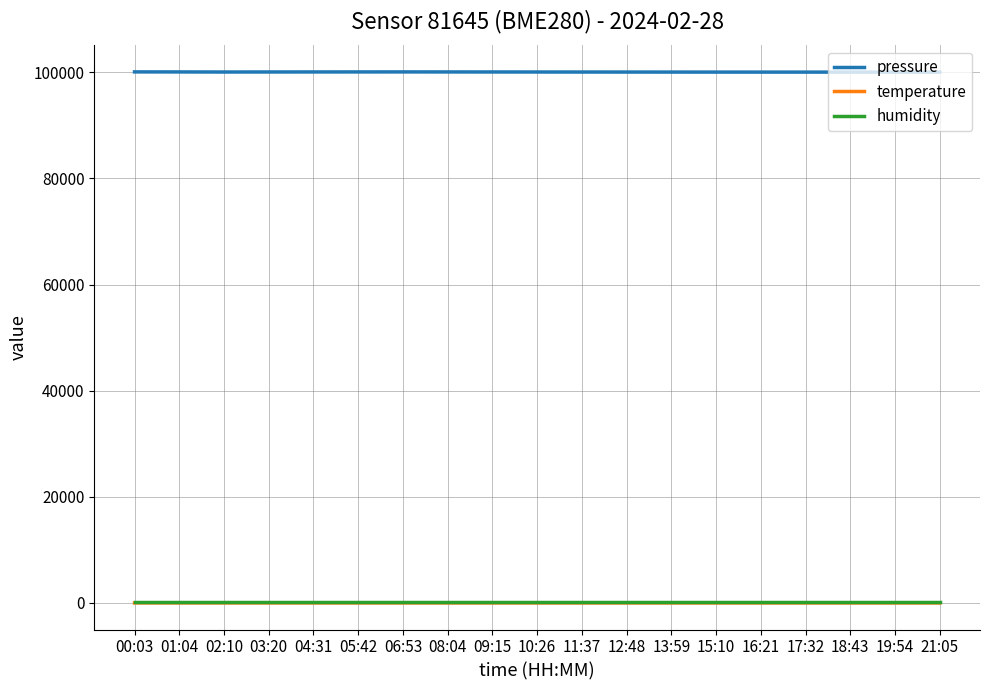

True or false: temperature and pressure intersect in this chart.

False